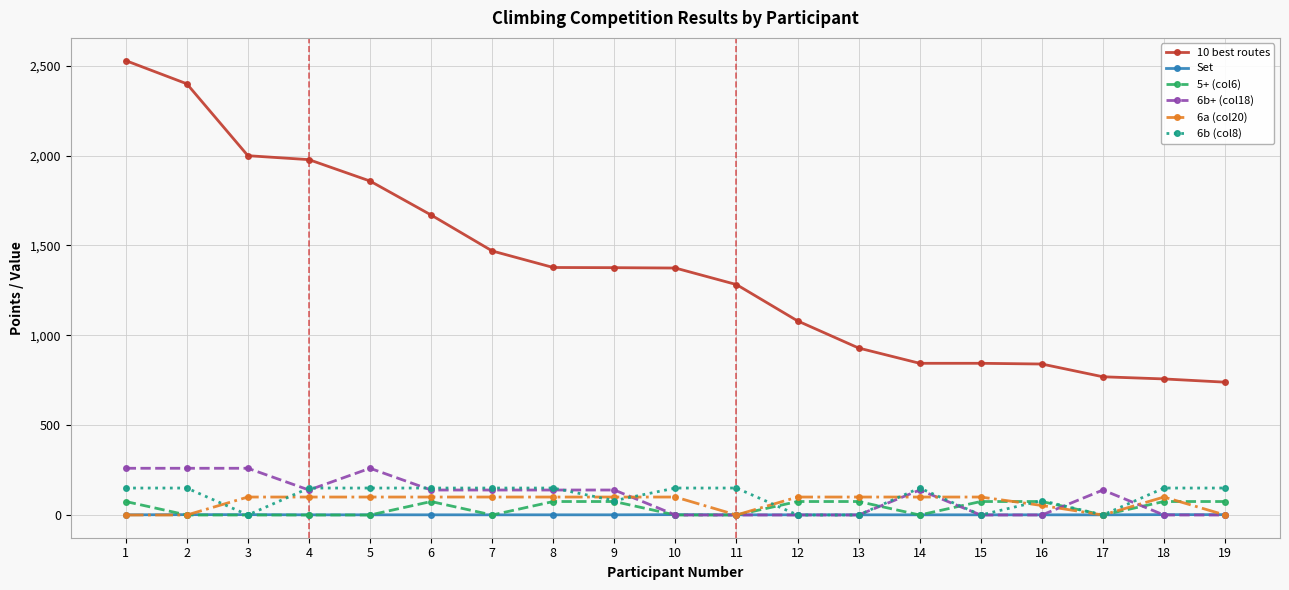

Rank the series by their maximum value, from highest to lowest.

10 best routes, 6b+ (col18), 6b (col8), 6a (col20), 5+ (col6), Set